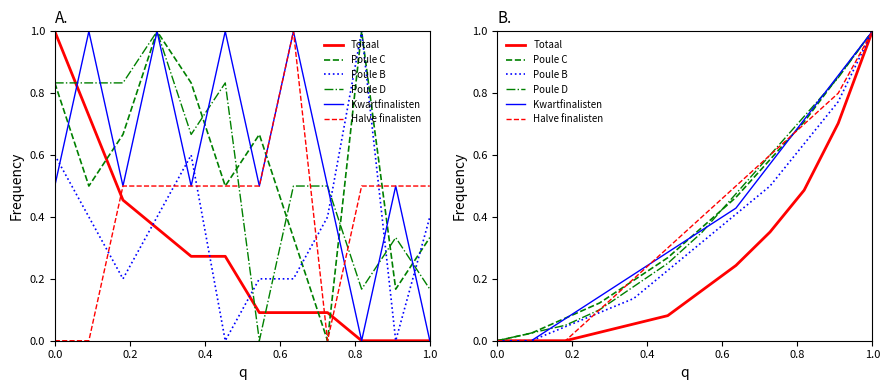

How many lines are shown in the chart?

6